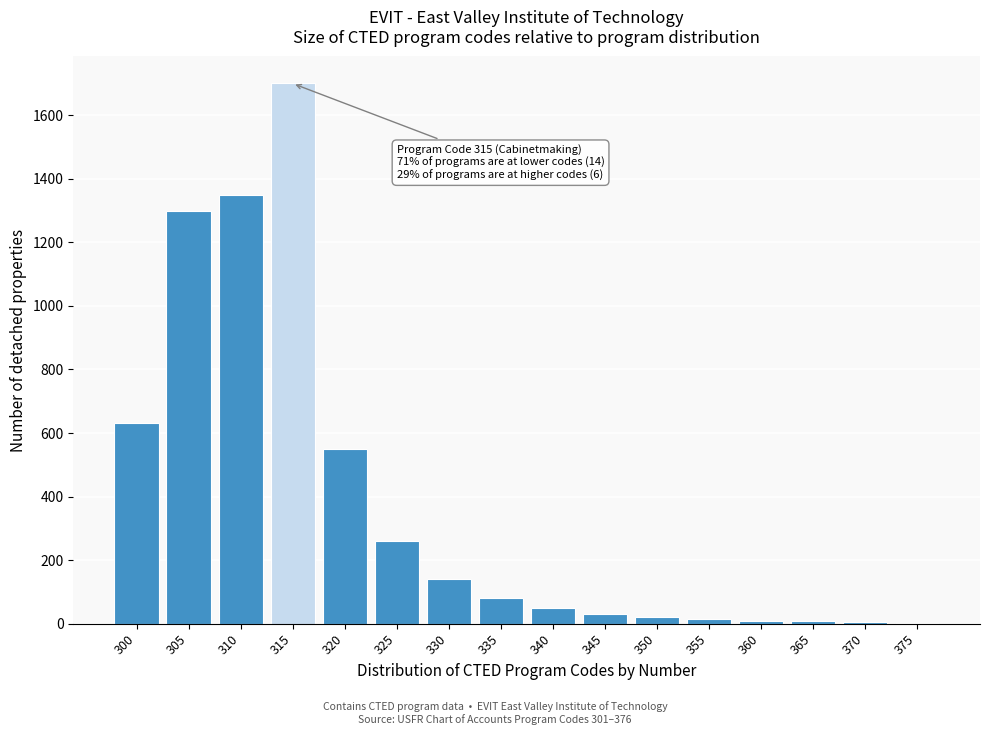

What is the maximum value shown in the chart?

1700